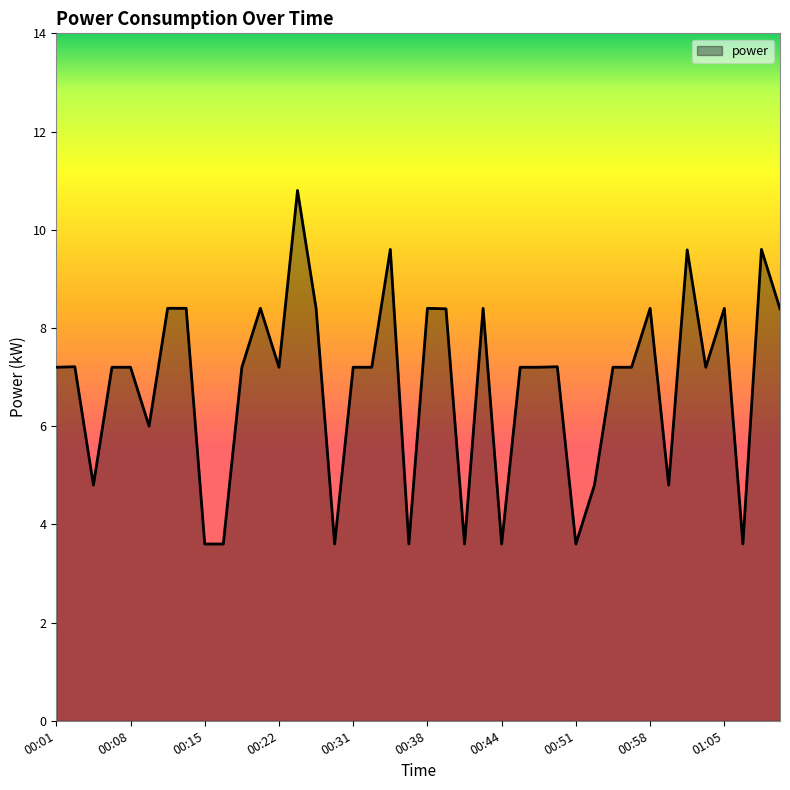

What is the greatest value displayed?

10.8